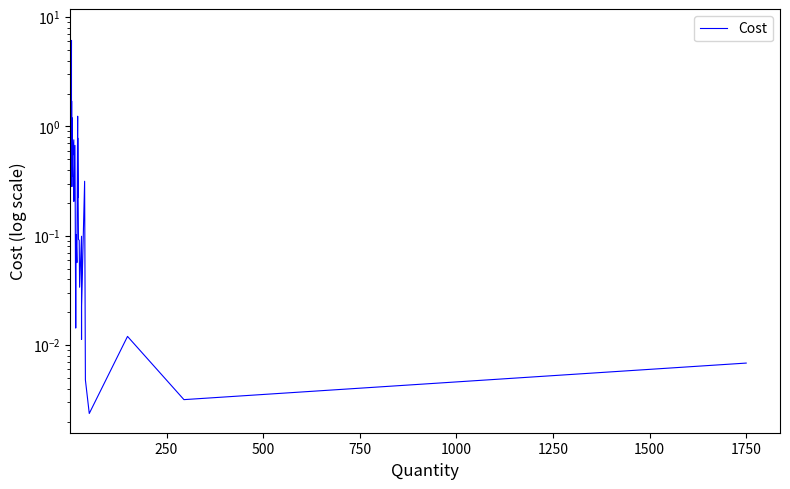

Is this an area chart (filled region under the line)?

No